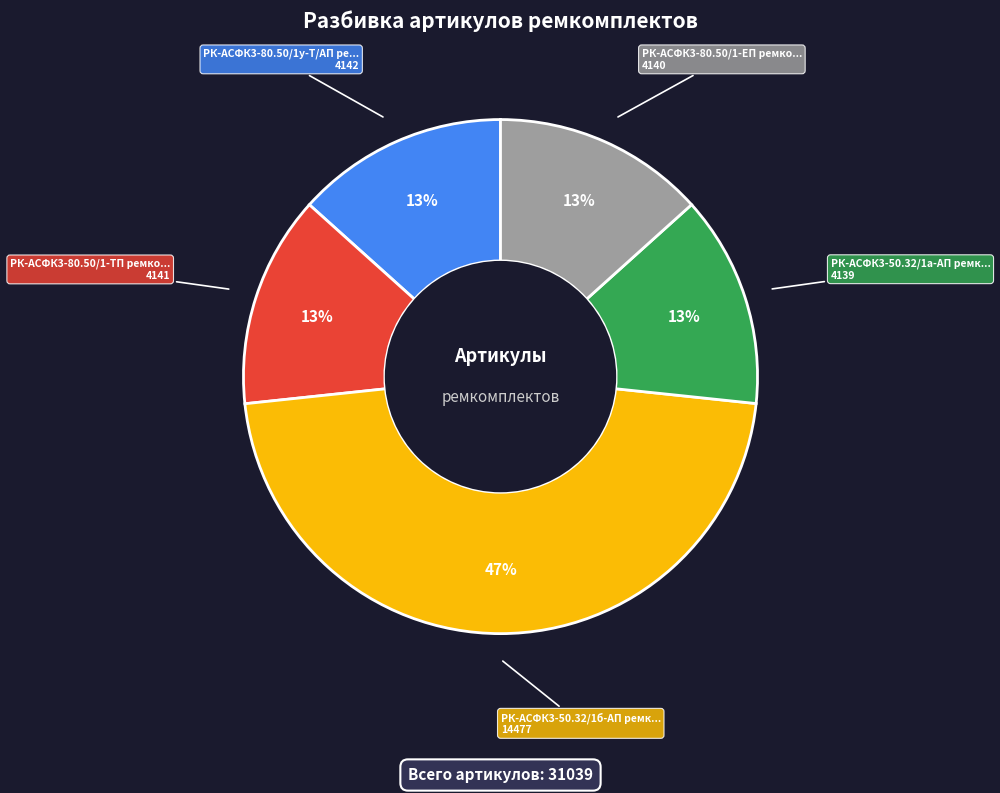

To the nearest percent, what is the average slice percentage?

20%